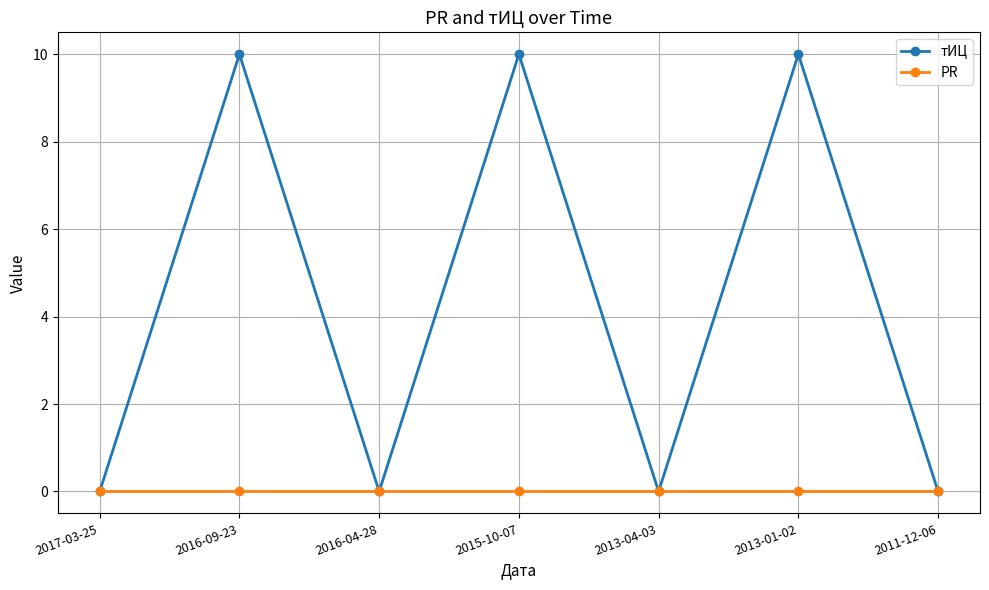

List the series in order of their peak value, lowest first.

PR, тИЦ